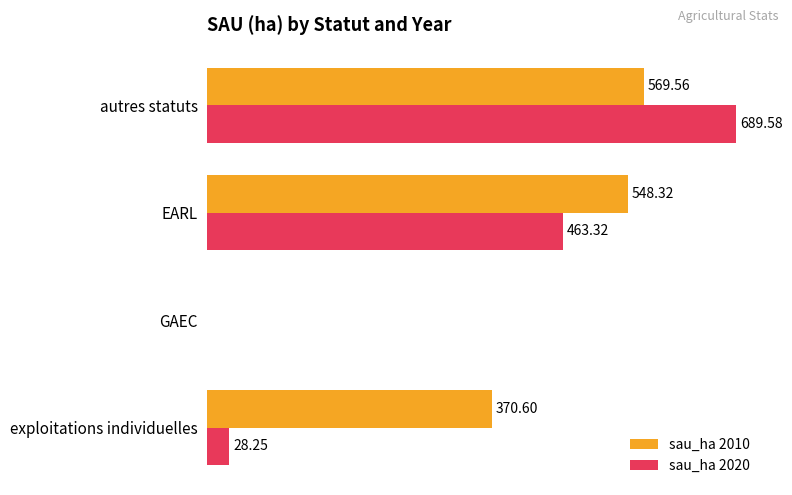

Which series changed the most between exploitations individuelles and autres statuts?

sau_ha 2020